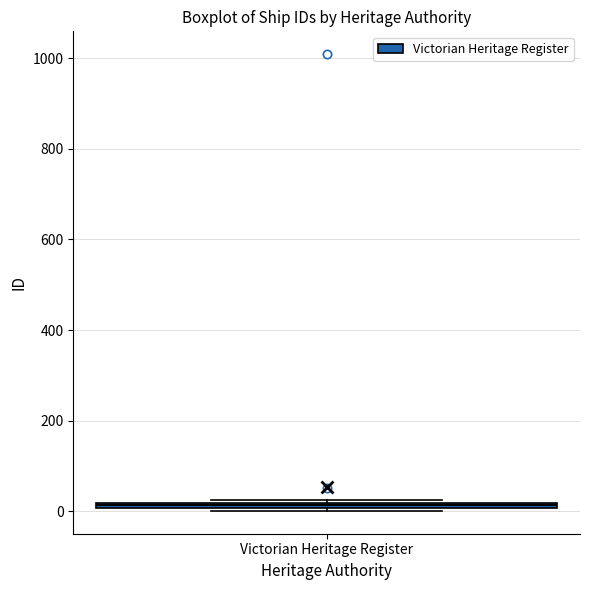

Where is the upper edge of the box for Victorian Heritage Register on the y-axis? The values are not printed on the chart, so give them approximately, as read against the axis.

20